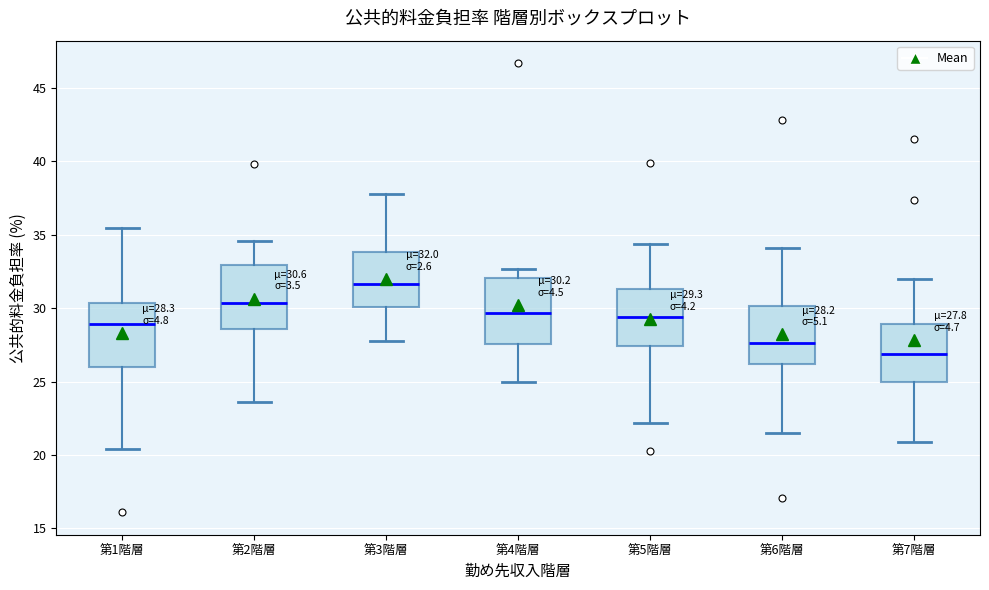

Which box has the highest median line?

第3階層